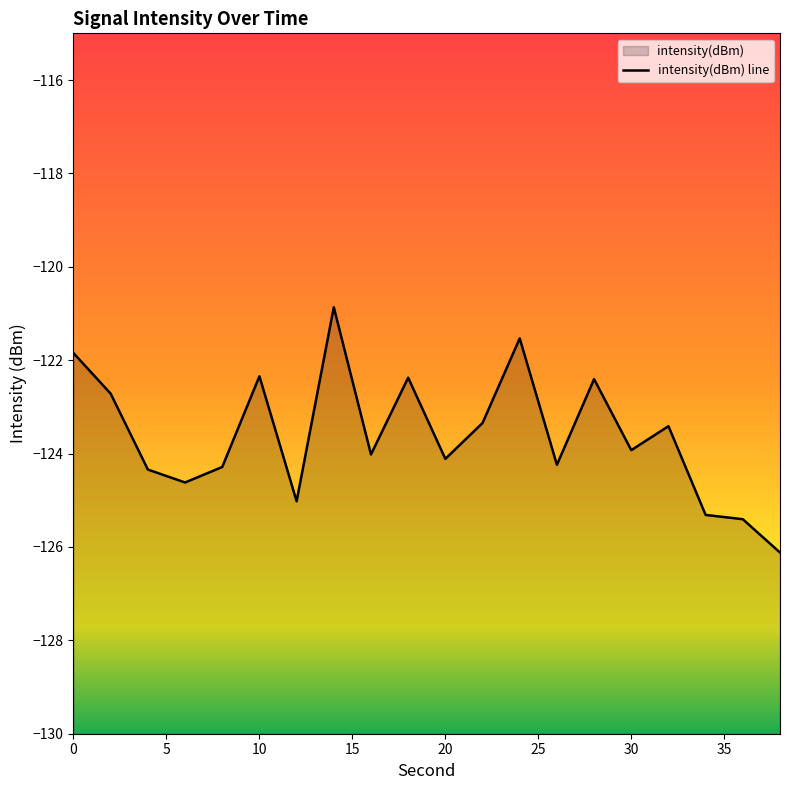

Reading left to right, what are all the values shown in this chart?

0=-121.8	2=-122.7	4=-124.3	6=-124.6	8=-124.3	10=-122.3	12=-125.0	14=-120.9	16=-124.0	18=-122.4	20=-124.1	22=-123.3	24=-121.5	26=-124.2	28=-122.4	30=-123.9	32=-123.4	34=-125.3	36=-125.4	38=-126.1